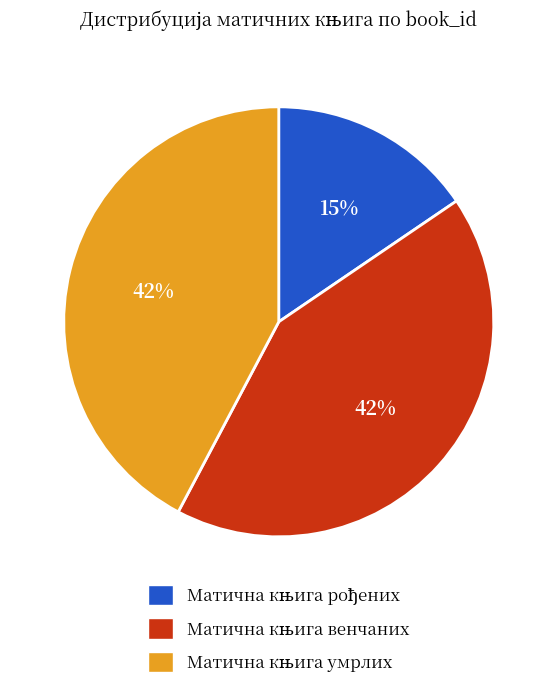

Is there any slice that represents more than half of the pie?

No